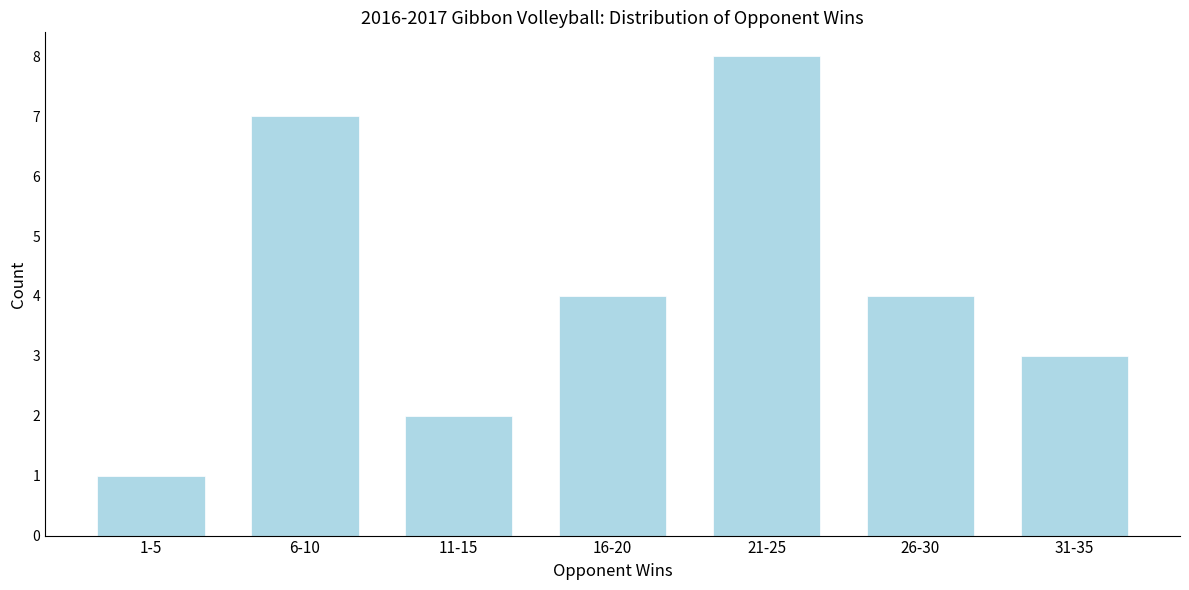

Reading left to right, list all the values displayed in this chart.

1	7	2	4	8	4	3